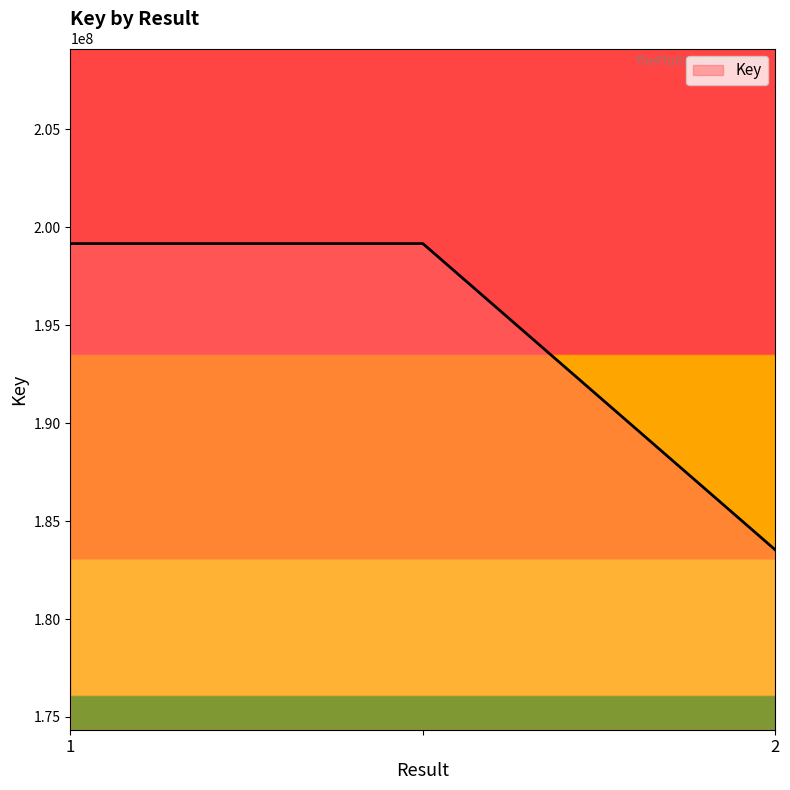

Reading left to right, transcribe all the data shown in this chart.

199162355	199162355	183526195